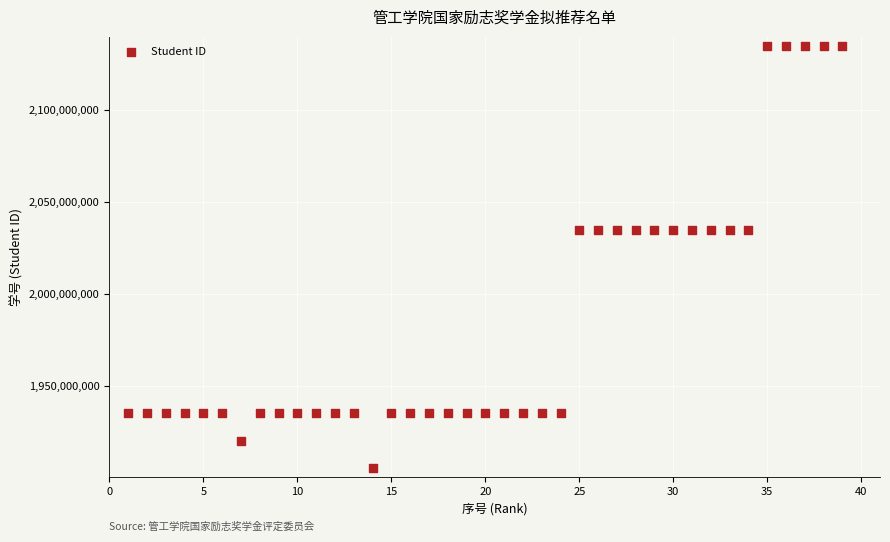

What is the range of X values (max minus min)?

38